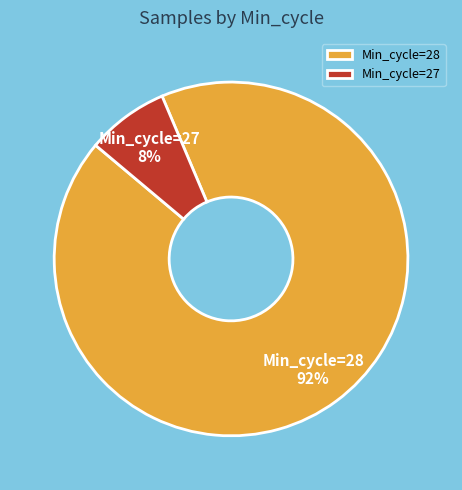

Do Min_cycle=27 and Min_cycle=28 together represent more than half of the pie?

Yes